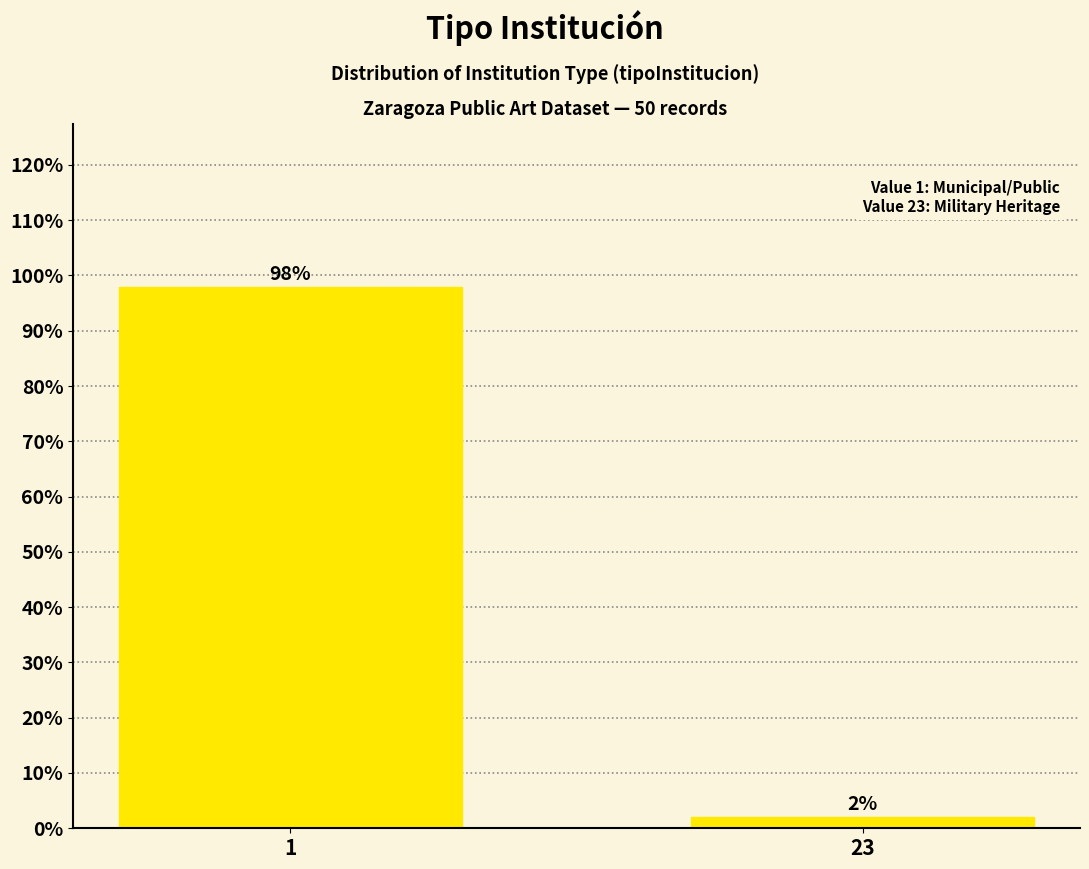

Reading right to left, list all the values displayed in this chart.

2	98